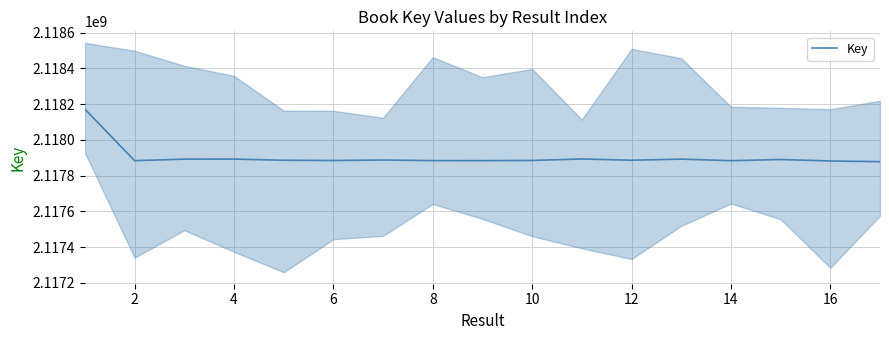

How many series are shown in this chart?

1